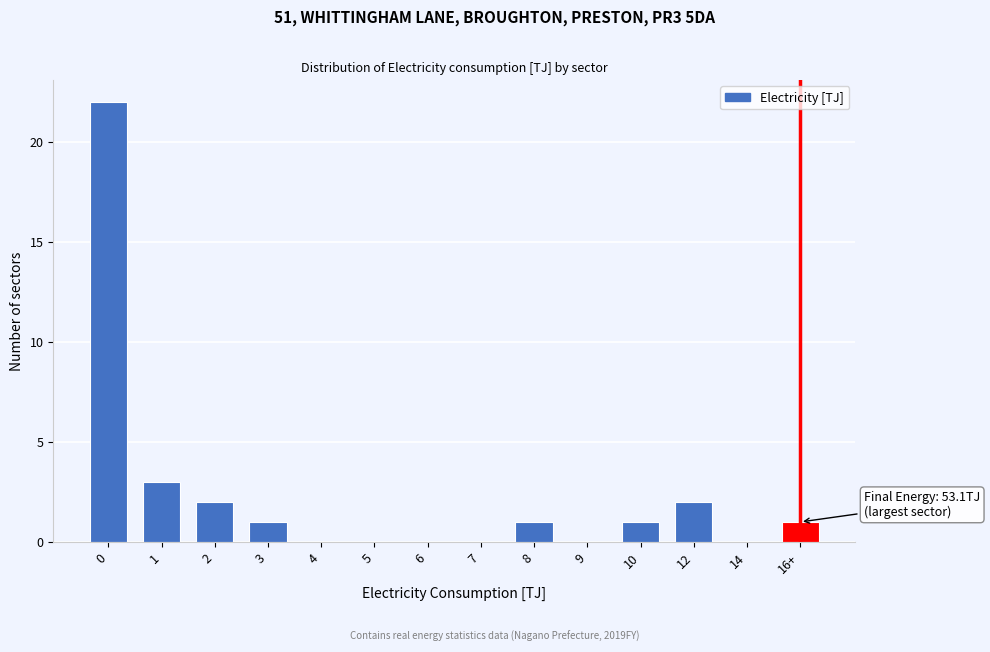

Reading left to right, transcribe all the data shown in this chart.

0=22	1=3	2=2	3=1	4=0	5=0	6=0	7=0	8=1	9=0	10=1	12=2	14=0	16+=1